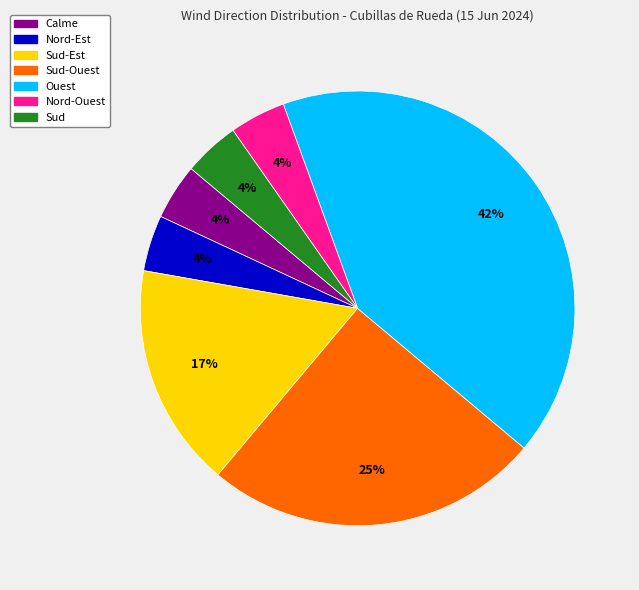

To the nearest percent, what is the difference between the largest and smallest slice percentages?

38%